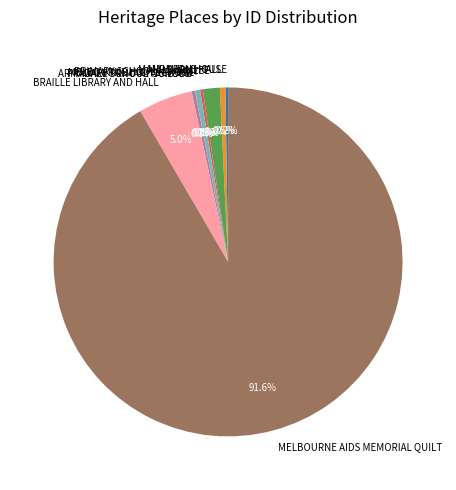

To the nearest percent, what percentage of the pie is BRAILLE LIBRARY AND HALL?

5%